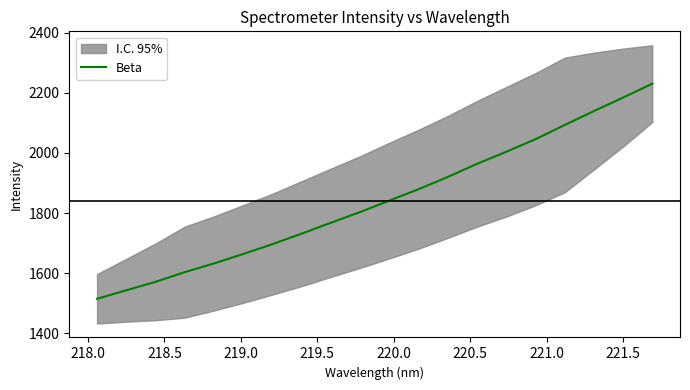

What is the difference between the second highest and second lowest values?

640.9